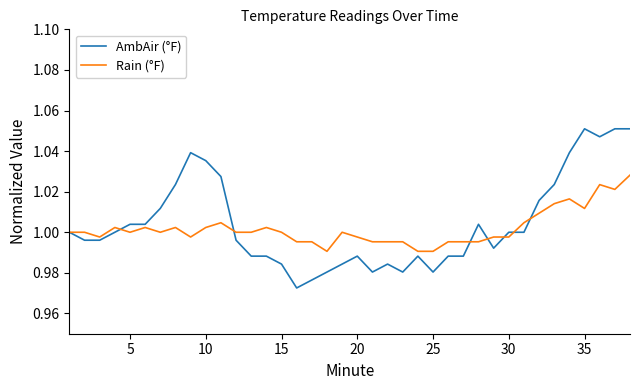

Rank the series by their maximum value, from highest to lowest.

AmbAir (°F), Rain (°F)